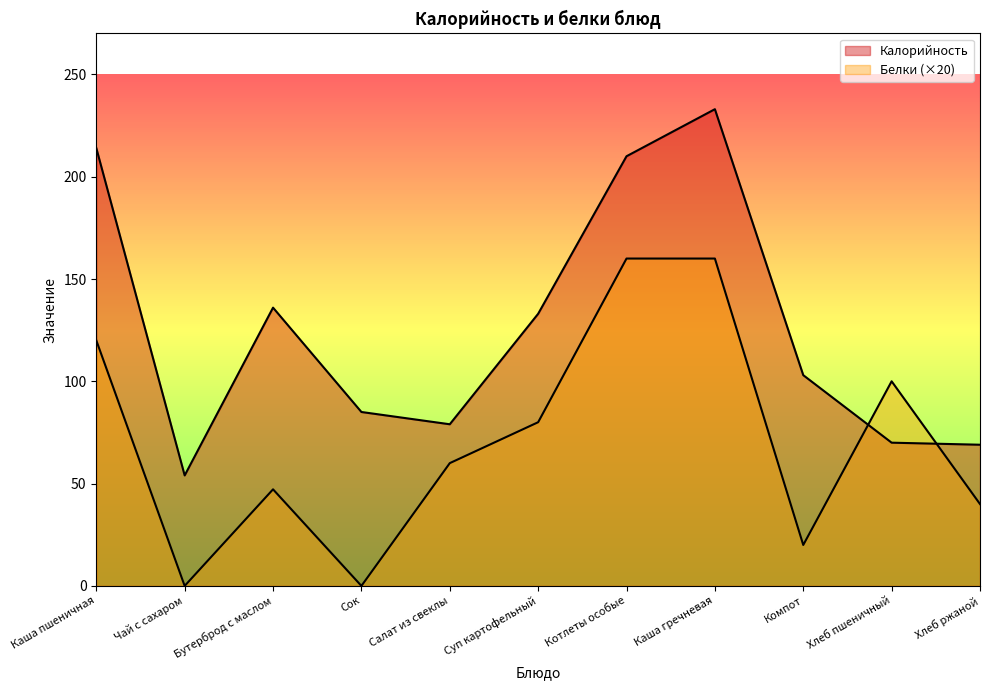

At which label does Белки reach its minimum?

Чай с сахаром